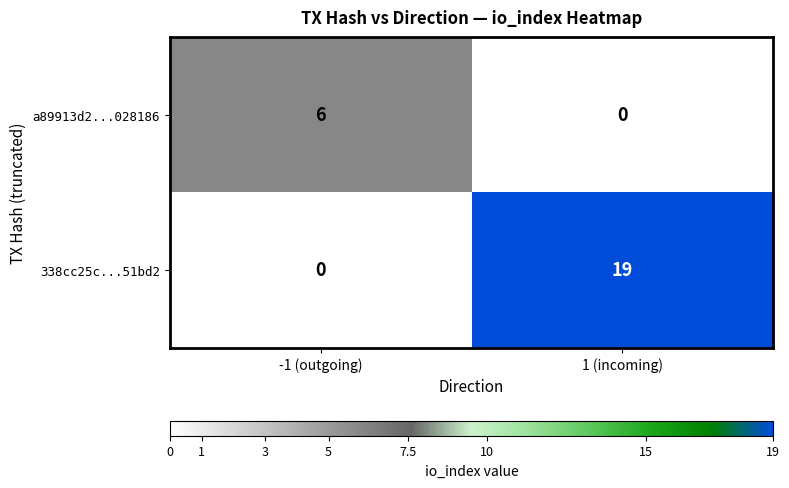

List the series in order of their peak value, highest first.

338cc25c...51bd2, a89913d2...028186